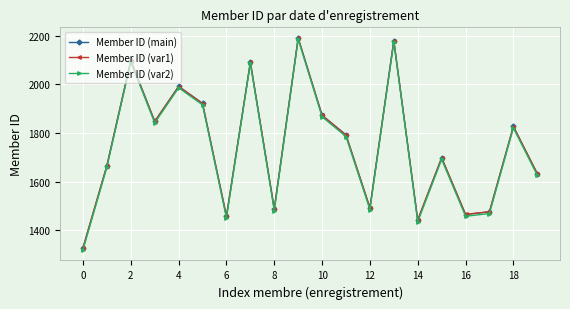

Which series has the largest range (max minus min)?

Member ID (var2)